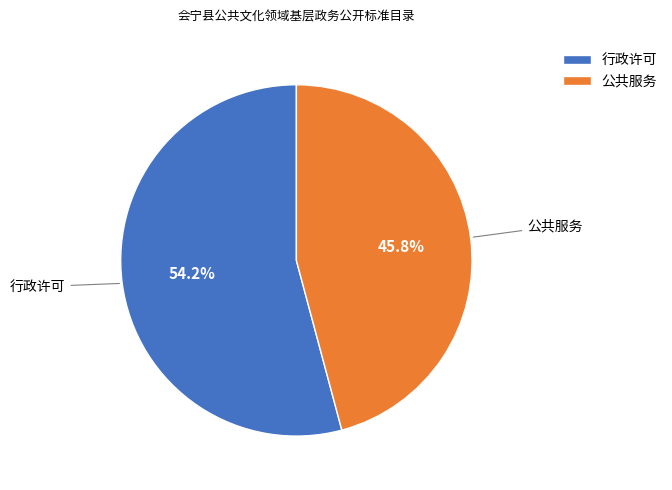

To the nearest percent, what is the average slice percentage?

50%